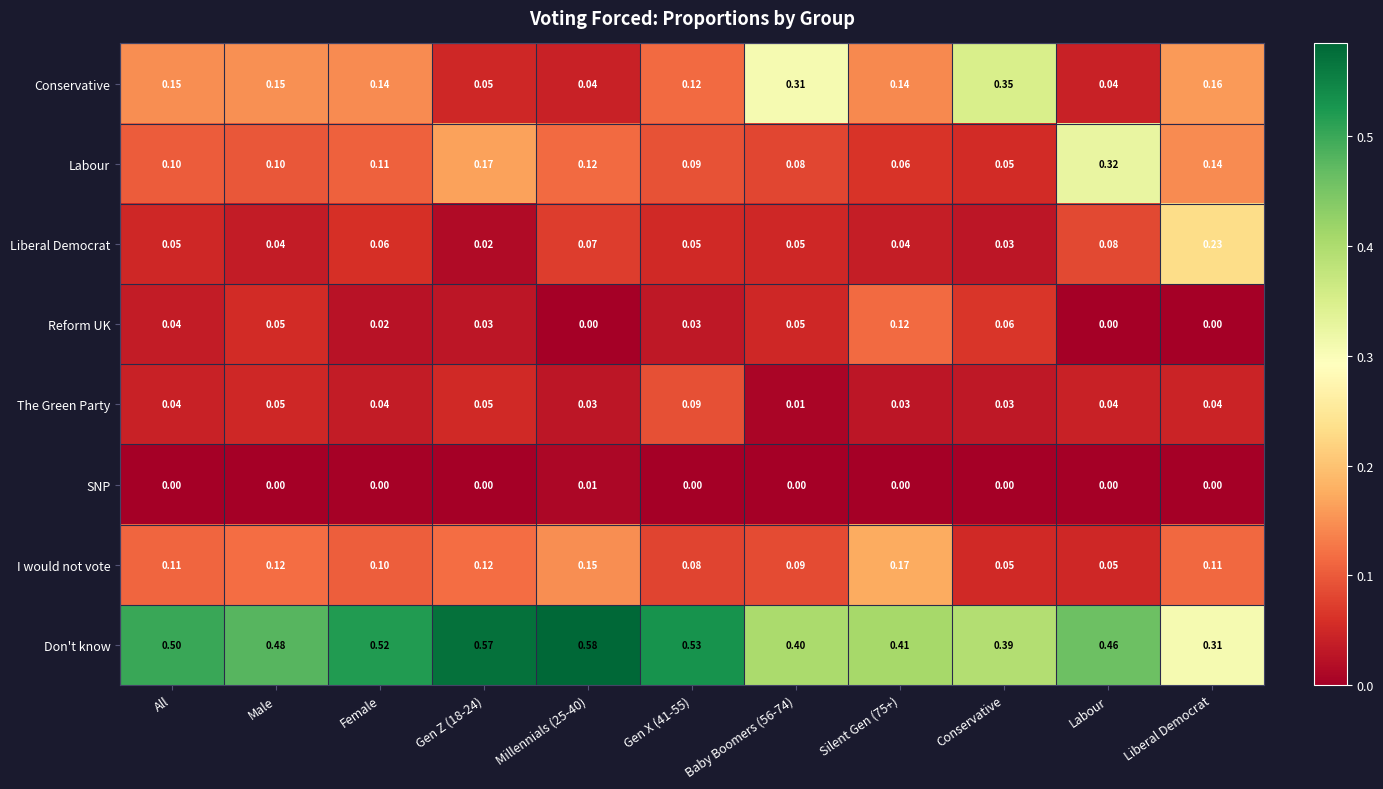

Which series has the largest total across all categories?

Don't know